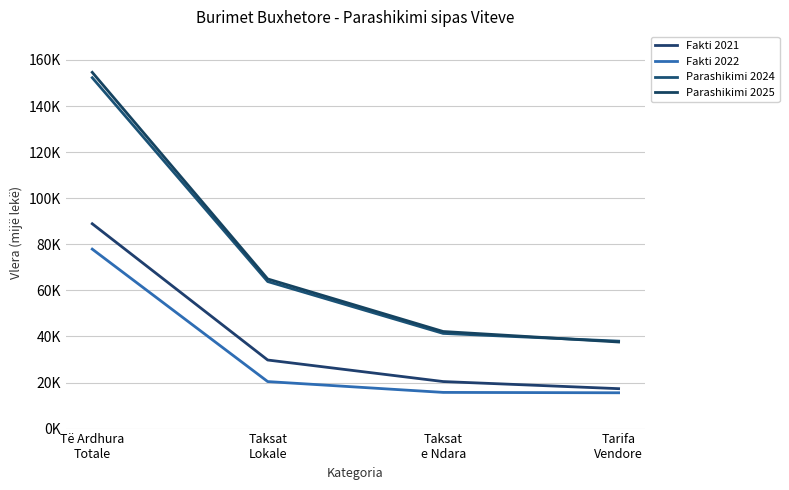

After their last crossing, which series has the higher values: Parashikimi 2025 or Parashikimi 2024?

Parashikimi 2024